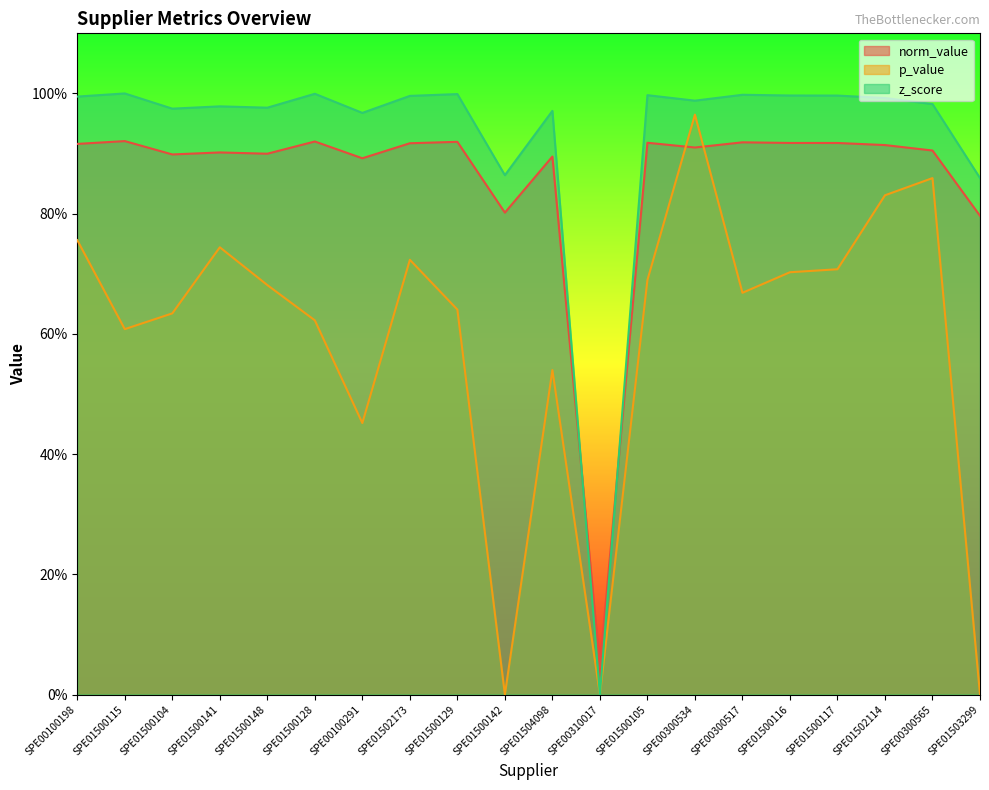

True or false: norm_value has a value of 0.9 at SPE00300517.

True